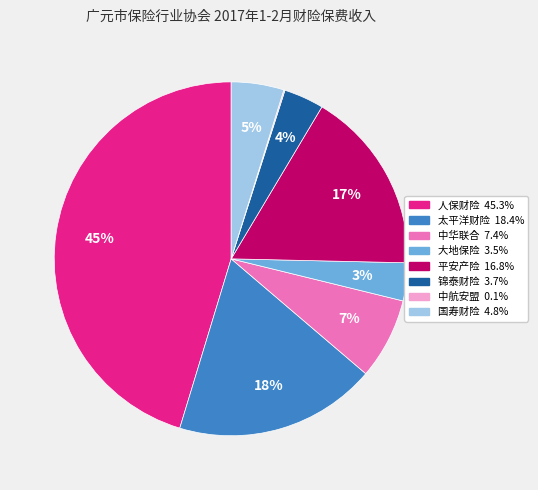

The 平安产险 slice represents 17% of the pie. True or false?

True